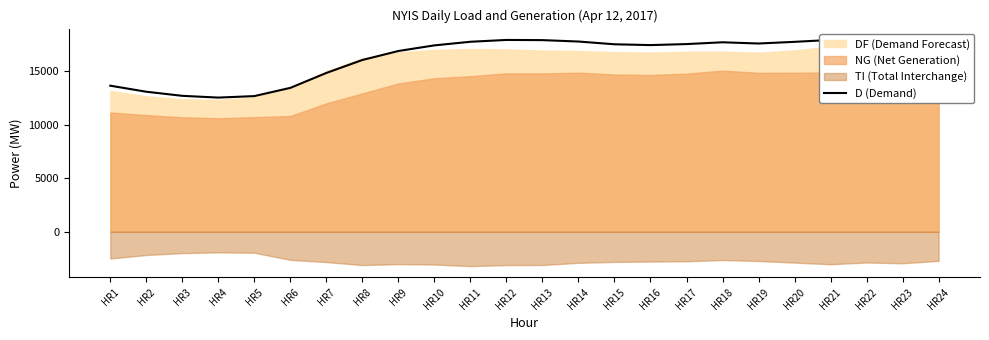

What is the maximum value shown in the chart?

17896